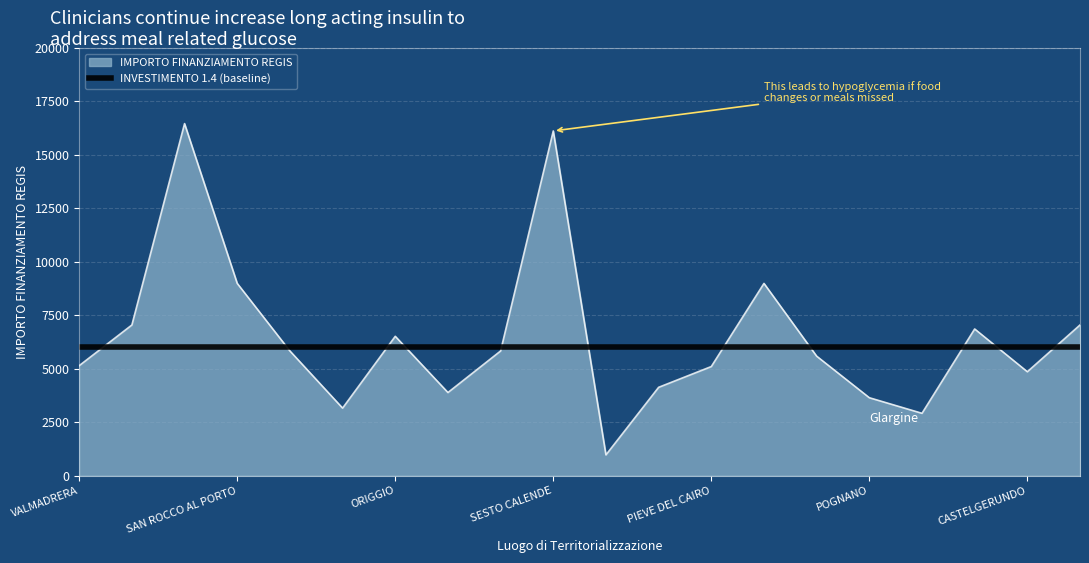

Rank the series by their maximum value, from highest to lowest.

IMPORTO FINANZIAMENTO REGIS, INVESTIMENTO 1.4 (baseline)